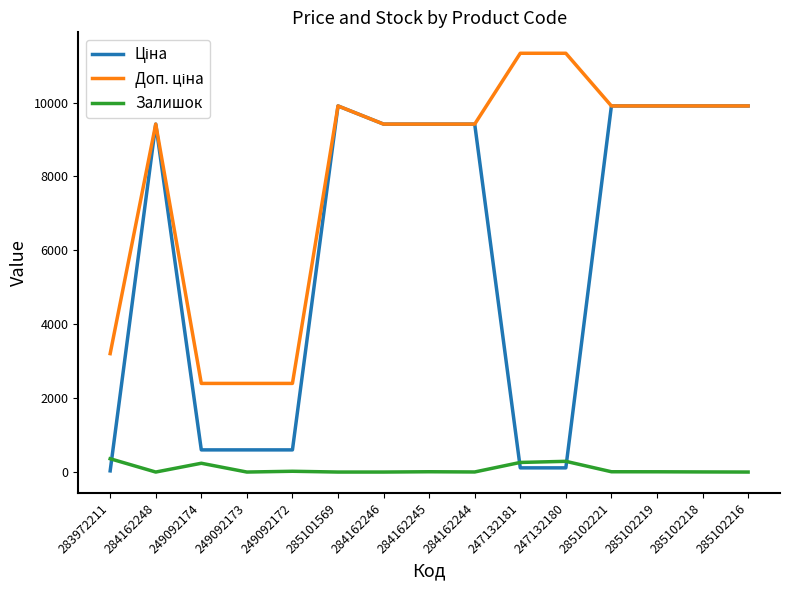

What is the maximum value shown in the chart?

11334.0